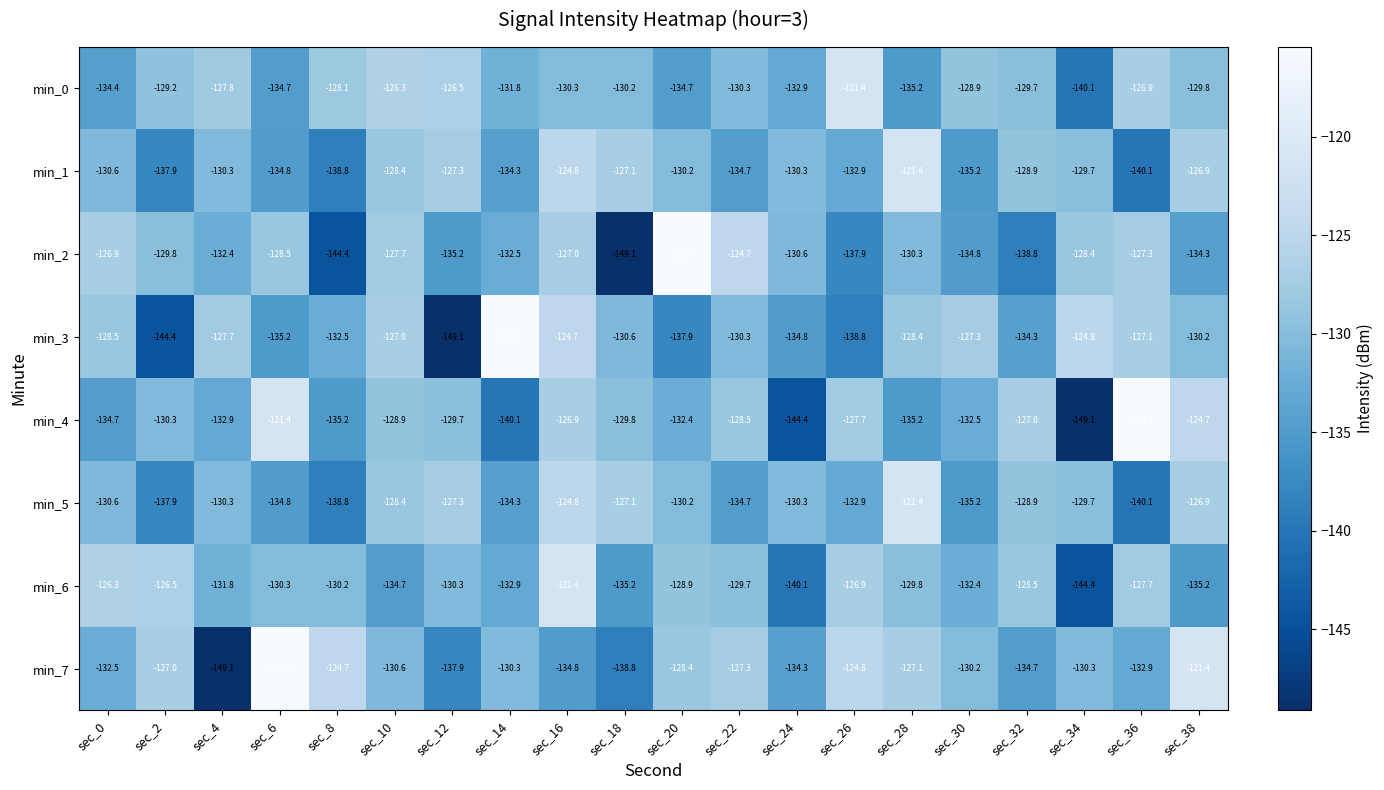

Which series has the largest total across all categories?

min_0